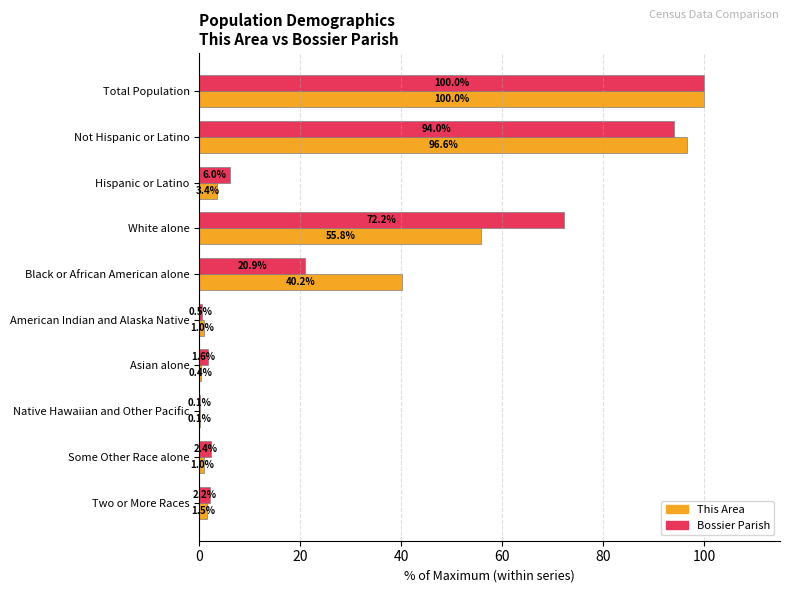

At which category does the chart reach its peak across all series?

Total Population